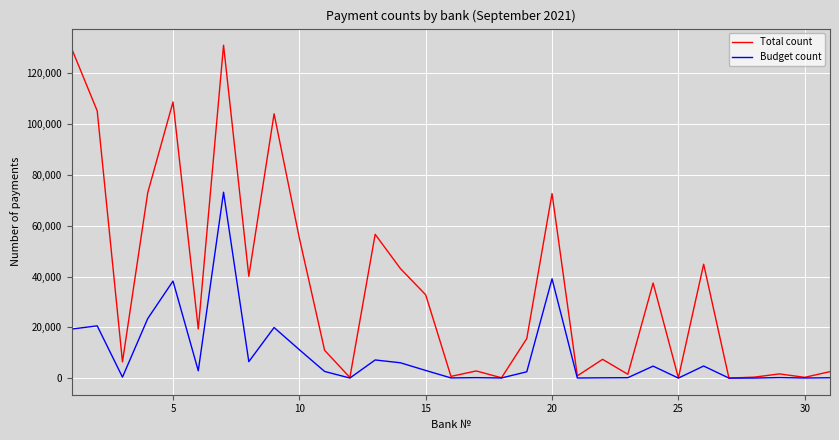

What is the maximum value shown in the chart?

131071